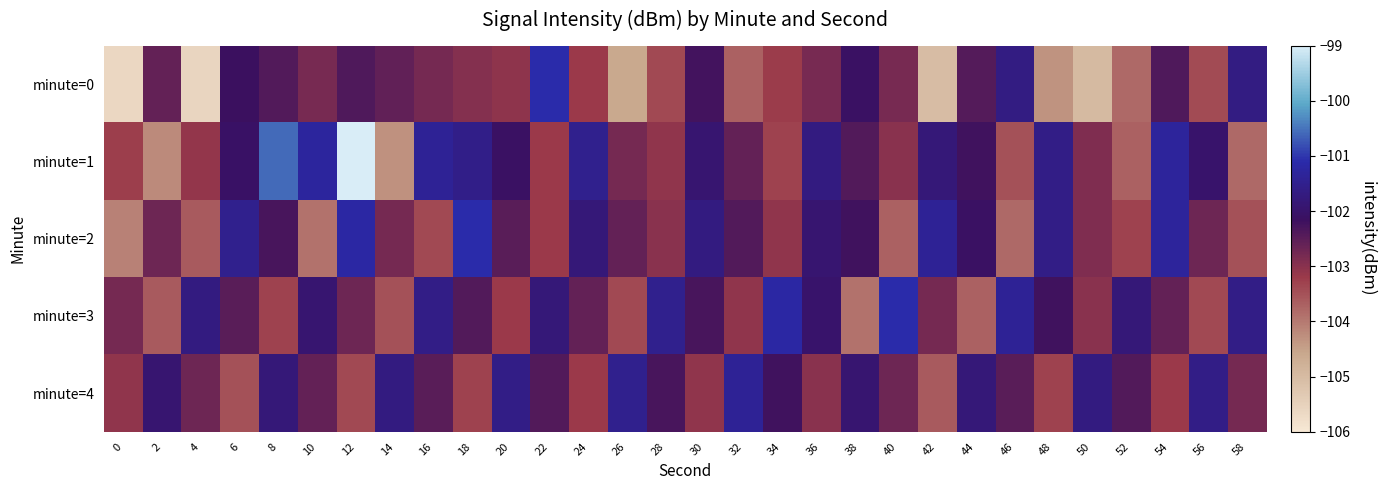

What is the total value across all series at 52?

-515.0